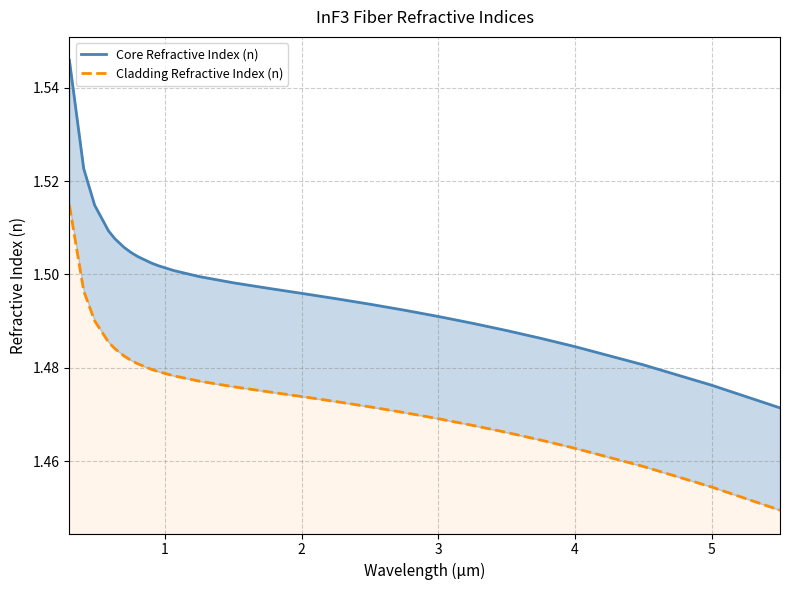

What is the sum of all Cladding Refractive Index (n) values?

38.4